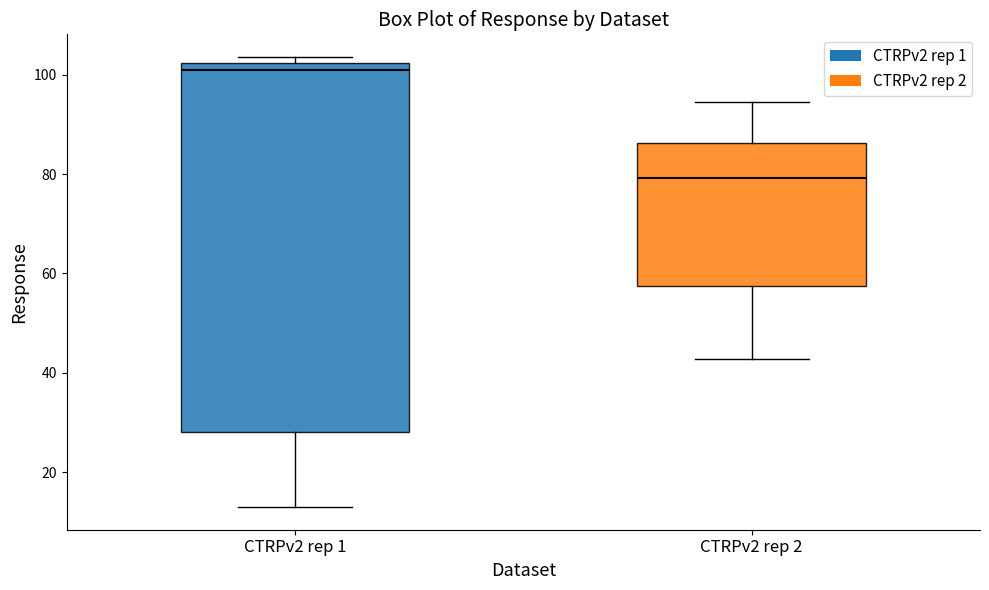

Where is the upper edge of the box for CTRPv2 rep 1 on the y-axis? The values are not printed on the chart, so give them approximately, as read against the axis.

102